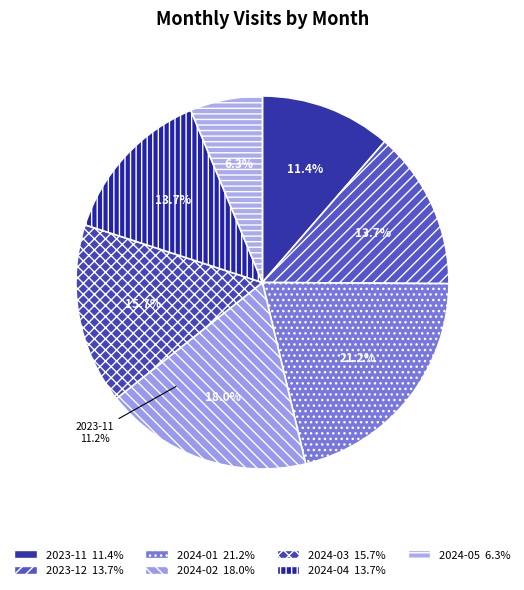

To the nearest percent, what is the average slice percentage?

14%